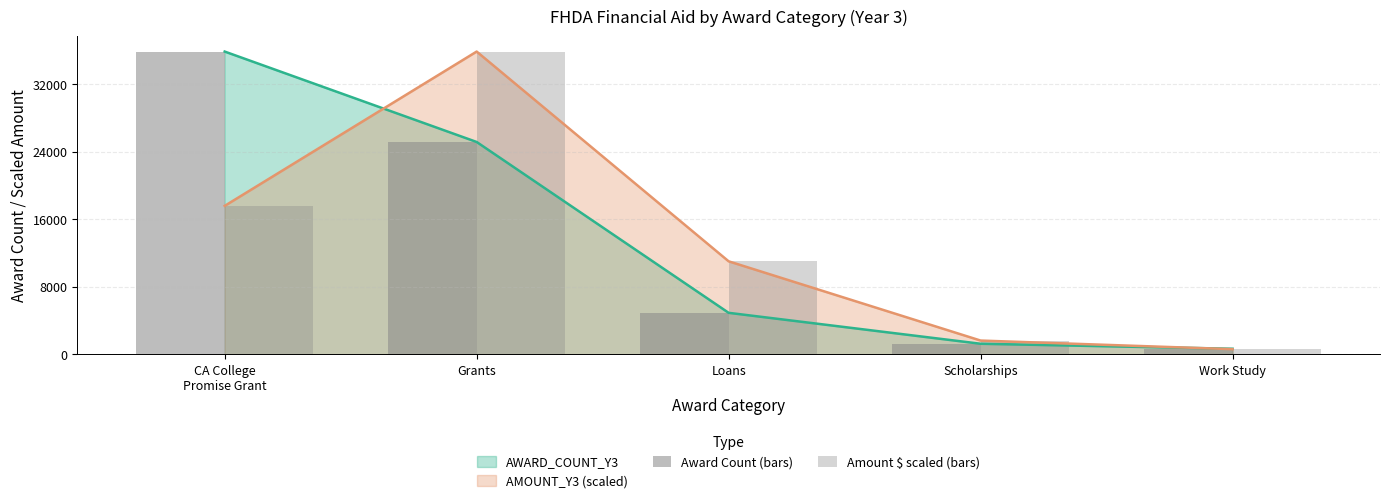

At how many categories does at least one series exceed 28070?

2